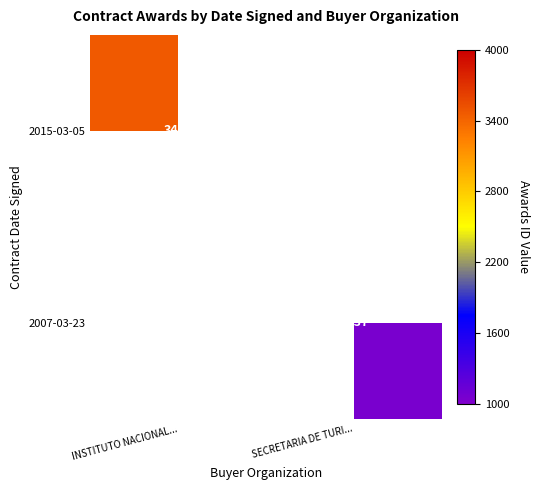

True or false: 2007-03-23 has a value of 1037 at SECRETARIA DE TURI....

True